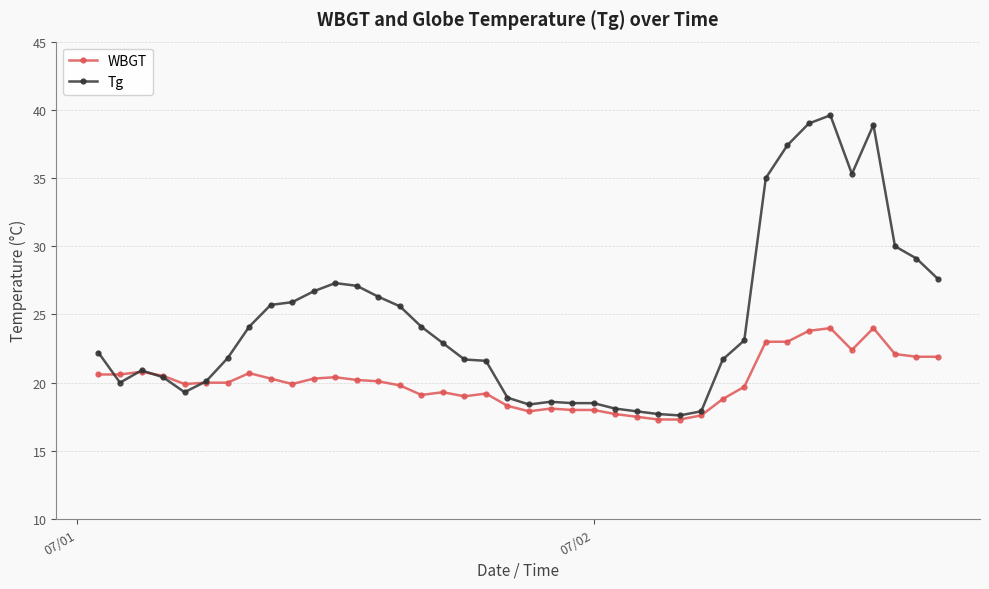

Which series has the largest total across all categories?

Tg